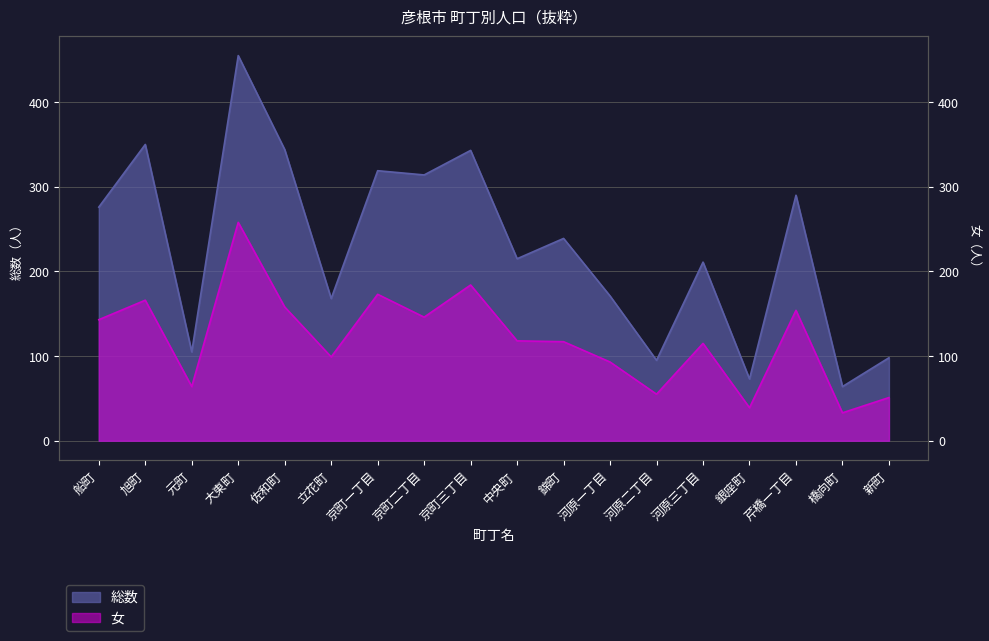

Read the 女 value at 旭町.

166